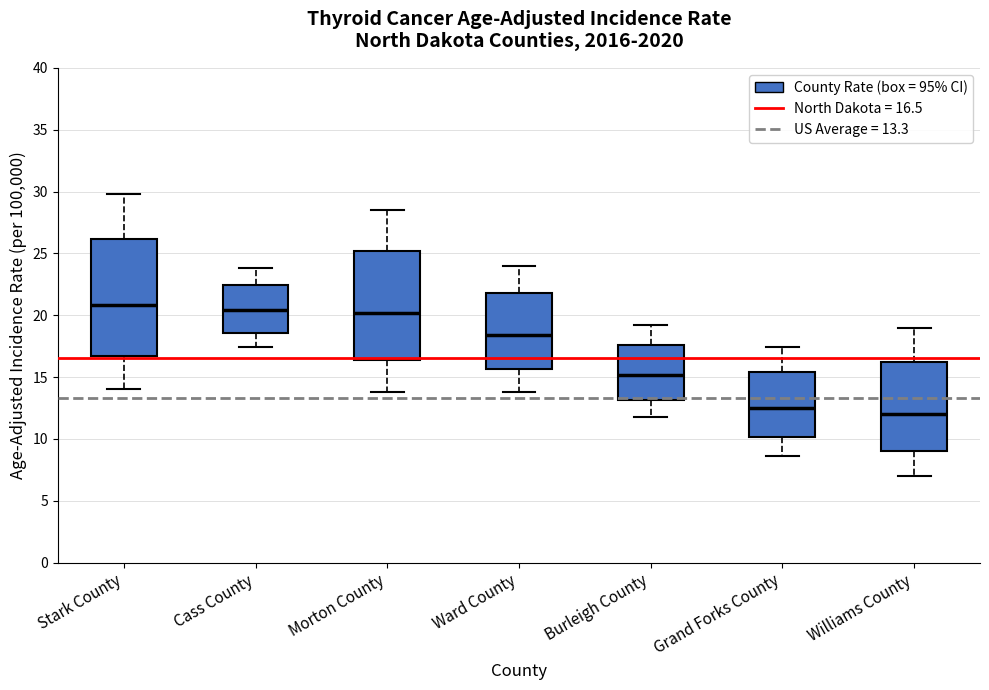

Reading left to right, read every box against the y-axis: the position of its median line, the range the box covers, and the ends of its whiskers. The values are not printed on the chart, so give them approximately, as read against the axis.

Stark County: median 21.0, box 16.5 to 26.0, whiskers 14.0 to 30.0
Cass County: median 20.5, box 18.5 to 22.5, whiskers 17.5 to 24.0
Morton County: median 20.0, box 16.5 to 25.0, whiskers 14.0 to 28.5
Ward County: median 18.5, box 15.5 to 22.0, whiskers 14.0 to 24.0
Burleigh County: median 15.0, box 13.0 to 17.5, whiskers 12.0 to 19.0
Grand Forks County: median 12.5, box 10.0 to 15.5, whiskers 8.5 to 17.5
Williams County: median 12.0, box 9.0 to 16.0, whiskers 7.0 to 19.0